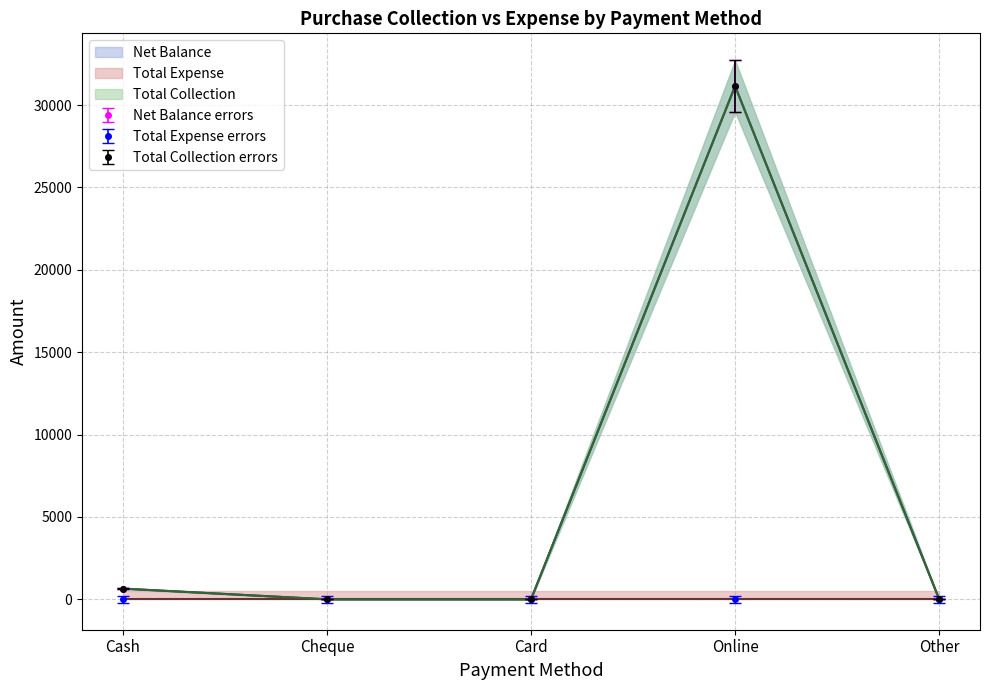

Which series changed the most between Cash and Cheque?

Net Balance